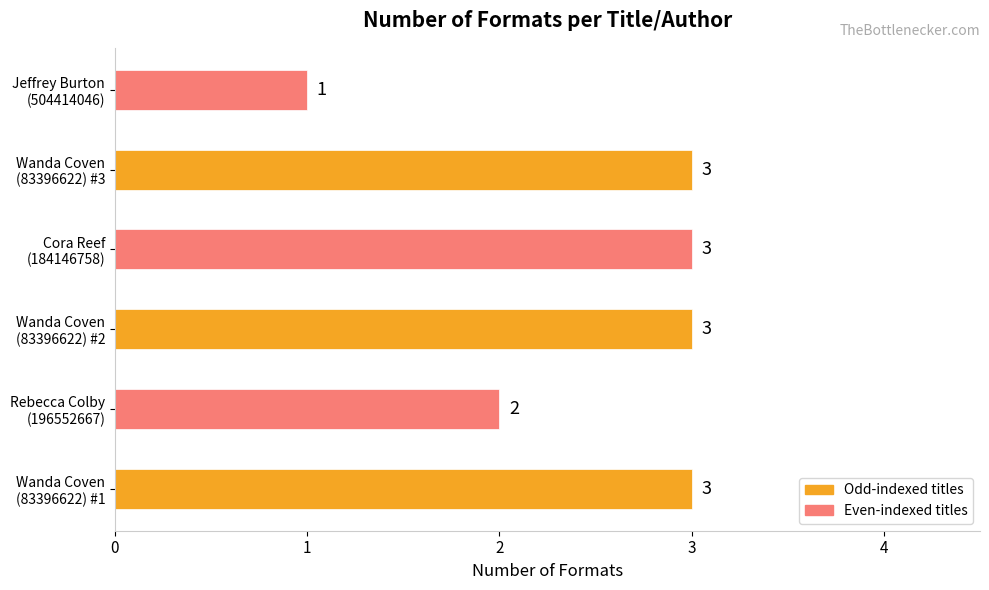

Reading bottom to top, list all the values displayed in this chart.

3	2	3	3	3	1